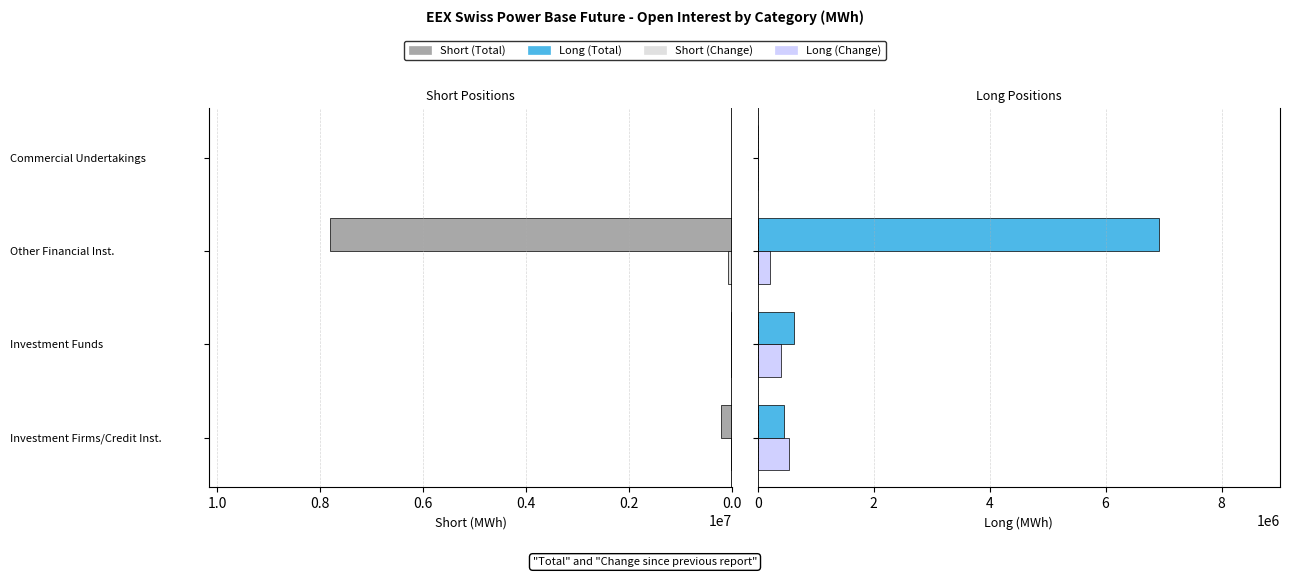

How many groups of bars are there?

4